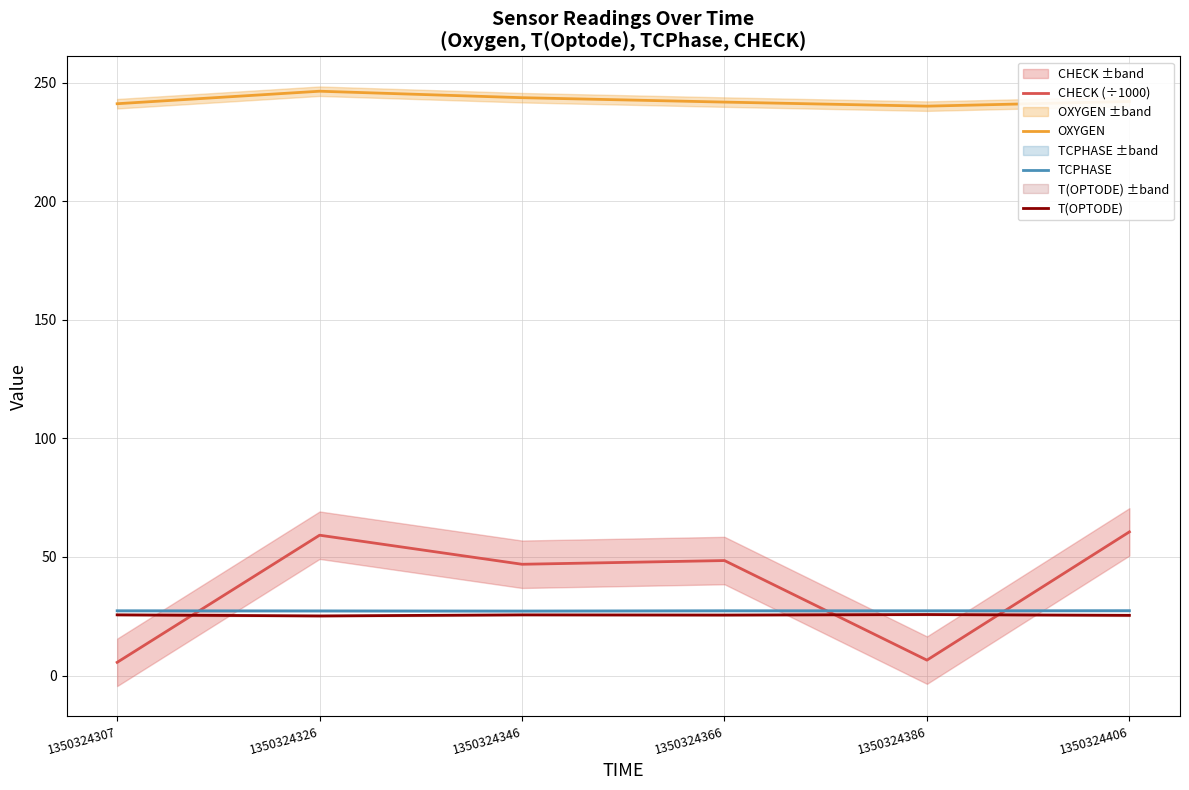

At which label does CHECK (÷1000) first exceed 48?

1350324326